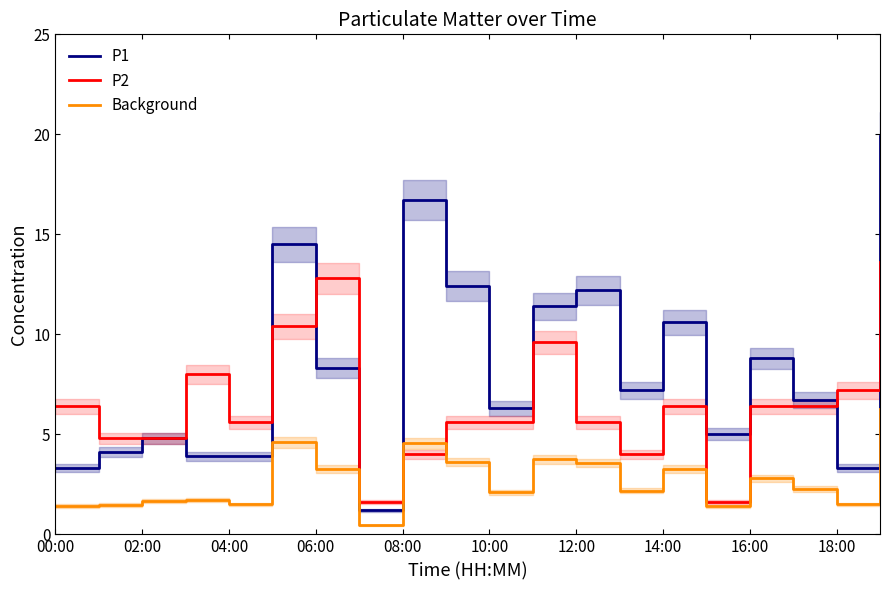

True or false: P1 and Background cross at least once.

False